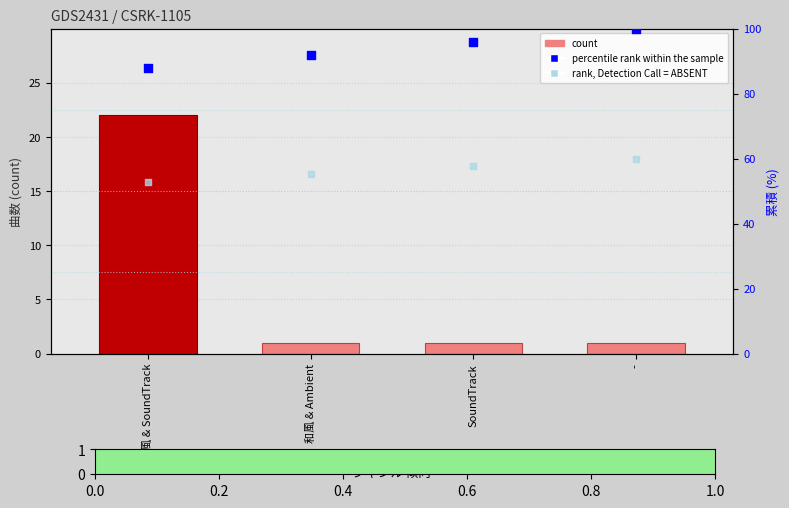

Which series contains the lowest Y value?

count